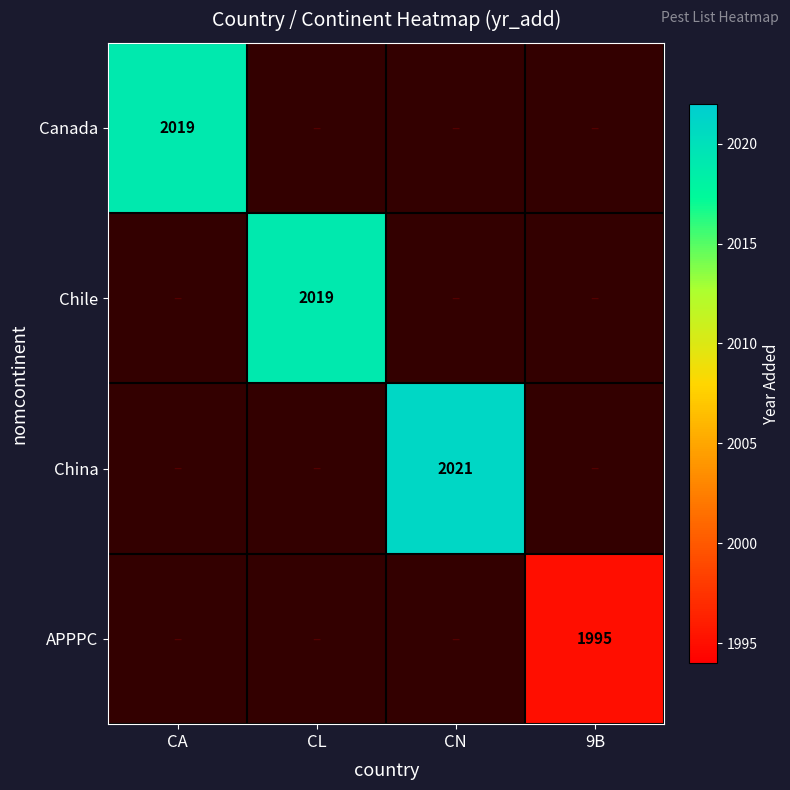

What is the minimum value shown in the chart?

1995.0